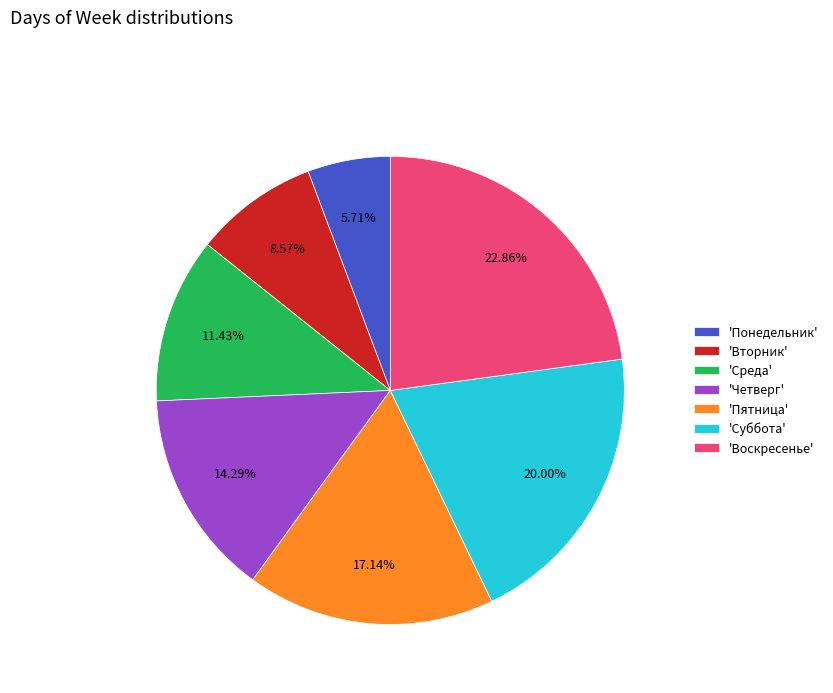

Count the number of slices in the pie.

7